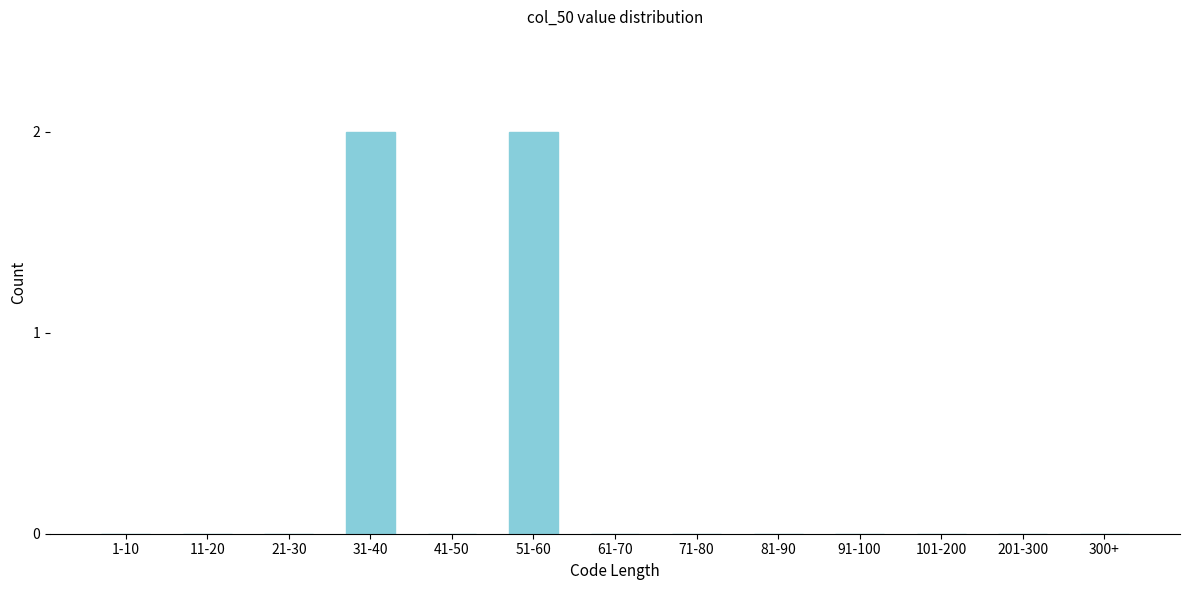

Reading left to right, transcribe all the data shown in this chart.

1-10=0	11-20=0	21-30=0	31-40=2	41-50=0	51-60=2	61-70=0	71-80=0	81-90=0	91-100=0	101-200=0	201-300=0	300+=0